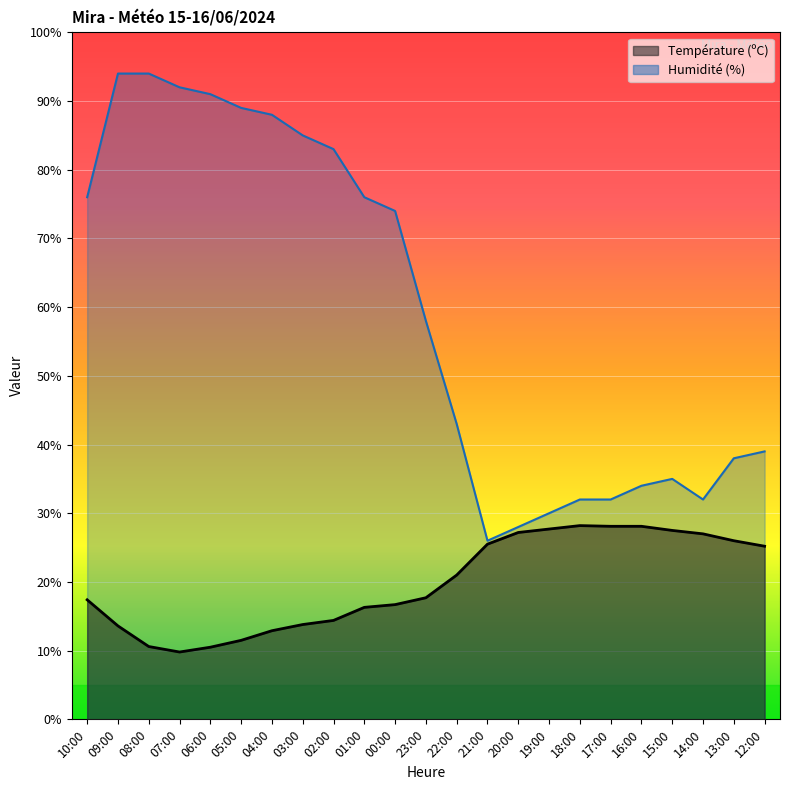

What is the spread (max minus min) of values at 07:00?

82.2